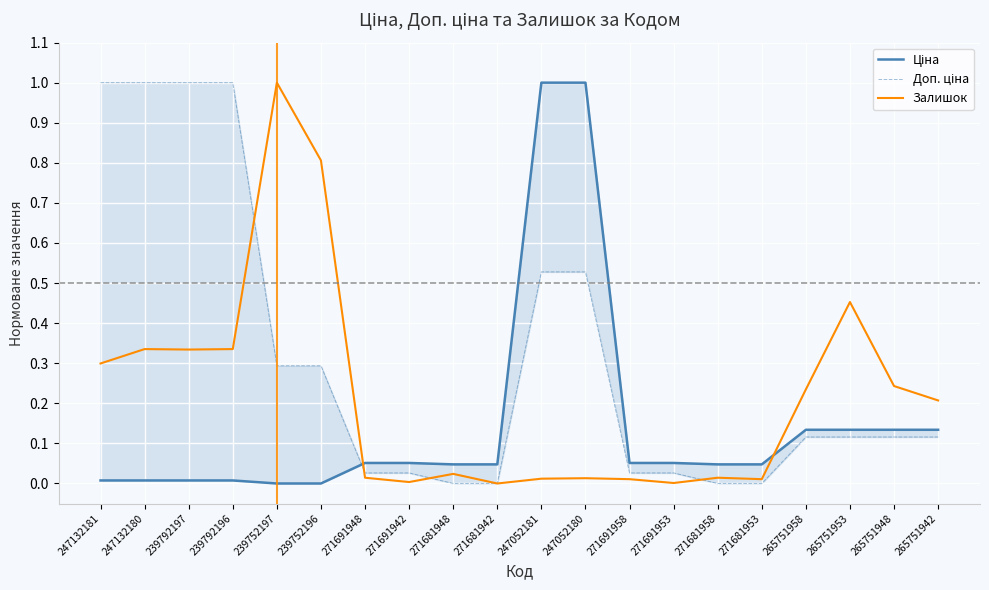

What is the maximum value for Ціна?

1.0